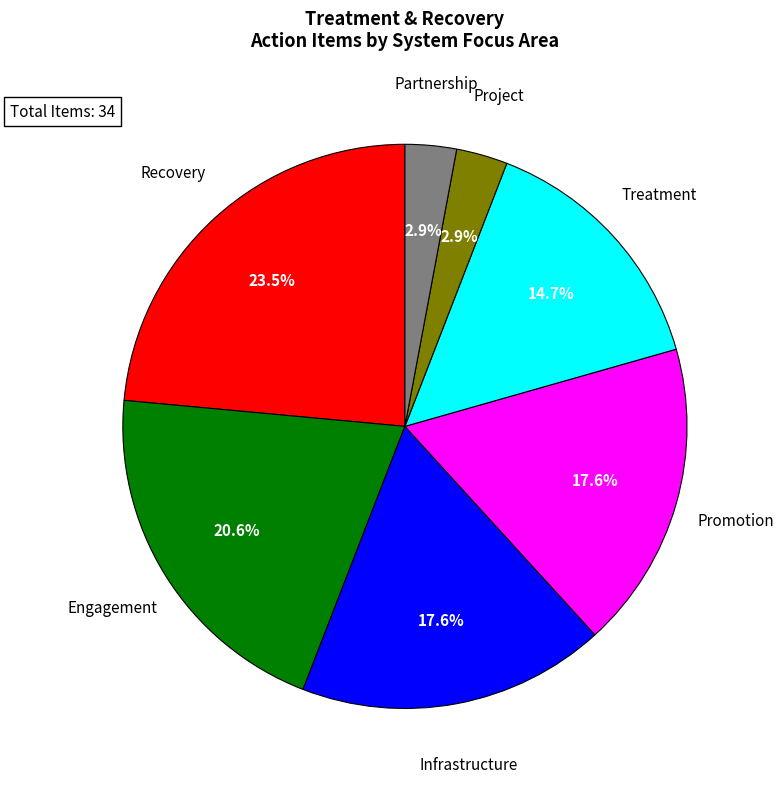

Is the sum of Recovery and Treatment greater than half?

No